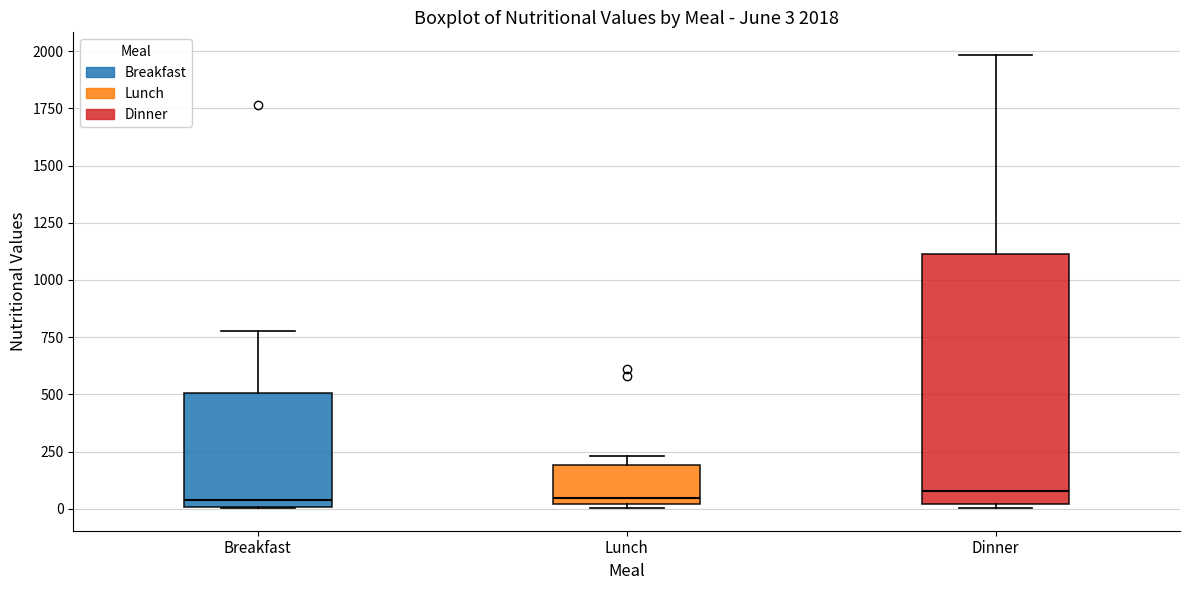

Which box is the tallest, from its lower edge to its upper edge?

Dinner